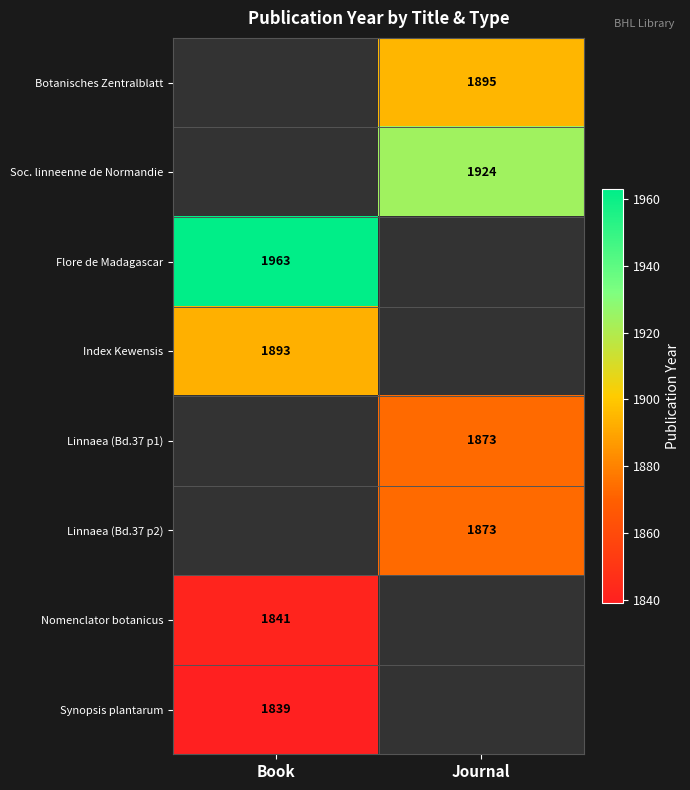

Is the value of Soc. linneenne de Normandie at Journal greater than the value of Botanisches Zentralblatt at Journal?

Yes